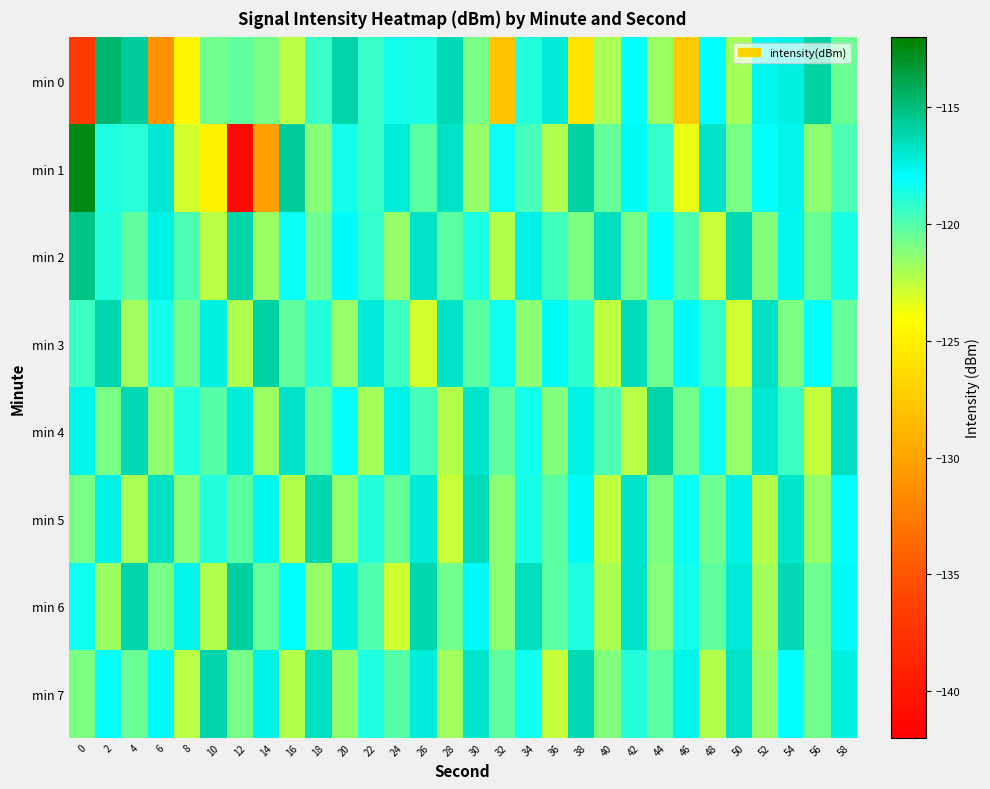

Reading left to right, transcribe all the data shown in this chart.

min 0: 0=-136.9	2=-114.7	4=-115.6	6=-131.2	8=-124.6	10=-120.7	12=-120.2	14=-120.9	16=-122.4	18=-119.3	20=-116.1	22=-119.3	24=-118.5	26=-118.6	28=-116.3	30=-120.9	32=-128.0	34=-118.9	36=-117.2	38=-125.8	40=-122.0	42=-118.1	44=-121.7	46=-127.5	48=-118.0	50=-121.9	52=-117.7	54=-117.3	56=-115.9	58=-120.5
min 1: 0=-112.5	2=-118.8	4=-118.9	6=-116.9	8=-122.9	10=-124.8	12=-141.4	14=-130.4	16=-115.6	18=-121.2	20=-118.5	22=-119.3	24=-117.2	26=-120.1	28=-116.8	30=-121.5	32=-118.3	34=-119.7	36=-122.1	38=-115.9	40=-120.4	42=-117.8	44=-119.2	46=-123.5	48=-116.7	50=-120.9	52=-118.1	54=-117.6	56=-121.3	58=-119.8
min 2: 0=-115.2	2=-118.9	4=-120.3	6=-117.5	8=-119.8	10=-122.4	12=-116.1	14=-121.7	16=-118.3	18=-120.6	20=-117.9	22=-119.2	24=-121.5	26=-116.8	28=-120.1	30=-118.7	32=-122.3	34=-117.4	36=-119.6	38=-121.0	40=-116.5	42=-120.8	44=-118.2	46=-119.9	48=-122.7	50=-116.3	52=-121.1	54=-117.7	56=-120.5	58=-118.6
min 3: 0=-119.4	2=-116.2	4=-121.8	6=-118.5	8=-120.7	10=-117.3	12=-122.1	14=-115.9	16=-120.3	18=-118.8	20=-121.6	22=-117.1	24=-119.5	26=-122.9	28=-116.7	30=-120.2	32=-118.4	34=-121.3	36=-117.8	38=-119.1	40=-122.5	42=-116.4	44=-120.6	46=-117.9	48=-119.3	50=-122.8	52=-116.6	54=-121.0	56=-118.0	58=-120.4
min 4: 0=-117.6	2=-120.9	4=-116.3	6=-121.4	8=-118.7	10=-120.0	12=-117.2	14=-121.7	16=-116.8	18=-120.5	20=-118.1	22=-121.9	24=-117.4	26=-119.7	28=-122.2	30=-116.9	32=-120.3	34=-118.5	36=-121.1	38=-117.5	40=-119.8	42=-122.4	44=-116.1	46=-120.7	48=-118.3	50=-121.5	52=-117.0	54=-119.4	56=-122.6	58=-116.5
min 5: 0=-120.8	2=-117.5	4=-122.0	6=-116.6	8=-121.2	10=-118.8	12=-120.1	14=-117.7	16=-122.3	18=-116.2	20=-121.6	22=-118.9	24=-120.4	26=-117.1	28=-122.7	30=-116.4	32=-121.3	34=-118.6	36=-120.2	38=-117.8	40=-122.5	42=-116.7	44=-121.0	46=-118.3	48=-120.6	50=-117.4	52=-122.2	54=-116.9	56=-121.5	58=-118.1
min 6: 0=-118.4	2=-121.7	4=-116.0	6=-120.9	8=-117.6	10=-122.1	12=-115.8	14=-120.4	16=-118.0	18=-121.5	20=-117.3	22=-119.9	24=-122.8	26=-116.2	28=-120.7	30=-117.9	32=-121.3	34=-116.5	36=-120.1	38=-118.7	40=-122.0	42=-116.8	44=-121.2	46=-118.5	48=-120.3	50=-117.1	52=-121.9	54=-116.3	56=-120.6	58=-117.8
min 7: 0=-121.0	2=-118.2	4=-120.5	6=-117.9	8=-122.4	10=-116.1	12=-120.8	14=-117.5	16=-122.2	18=-116.6	20=-121.4	22=-118.7	24=-120.0	26=-117.2	28=-121.8	30=-116.9	32=-120.3	34=-118.4	36=-122.6	38=-116.3	40=-121.1	42=-118.8	44=-120.2	46=-117.6	48=-122.3	50=-116.7	52=-121.5	54=-118.0	56=-120.7	58=-117.3